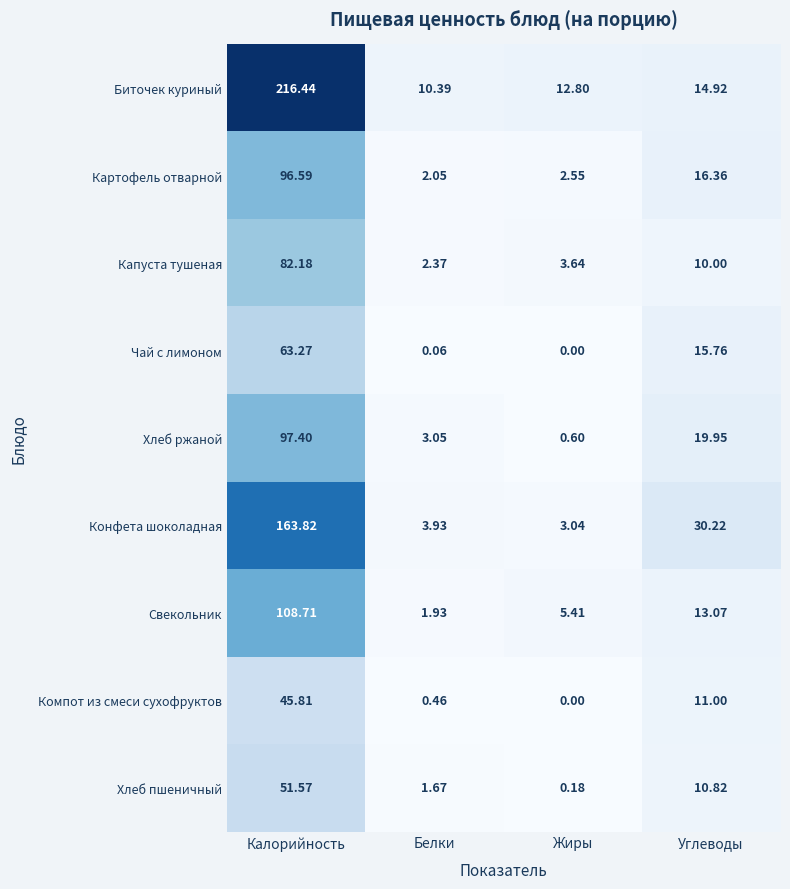

Where does the Конфета шоколадная series first go above 30?

Калорийность